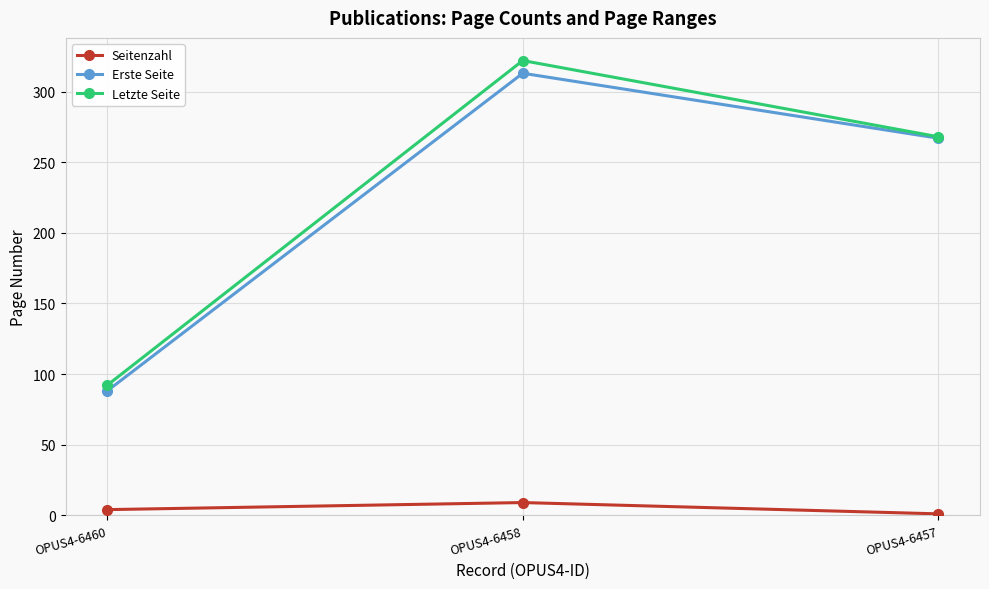

At which label does Letzte Seite first exceed 268?

OPUS4-6458